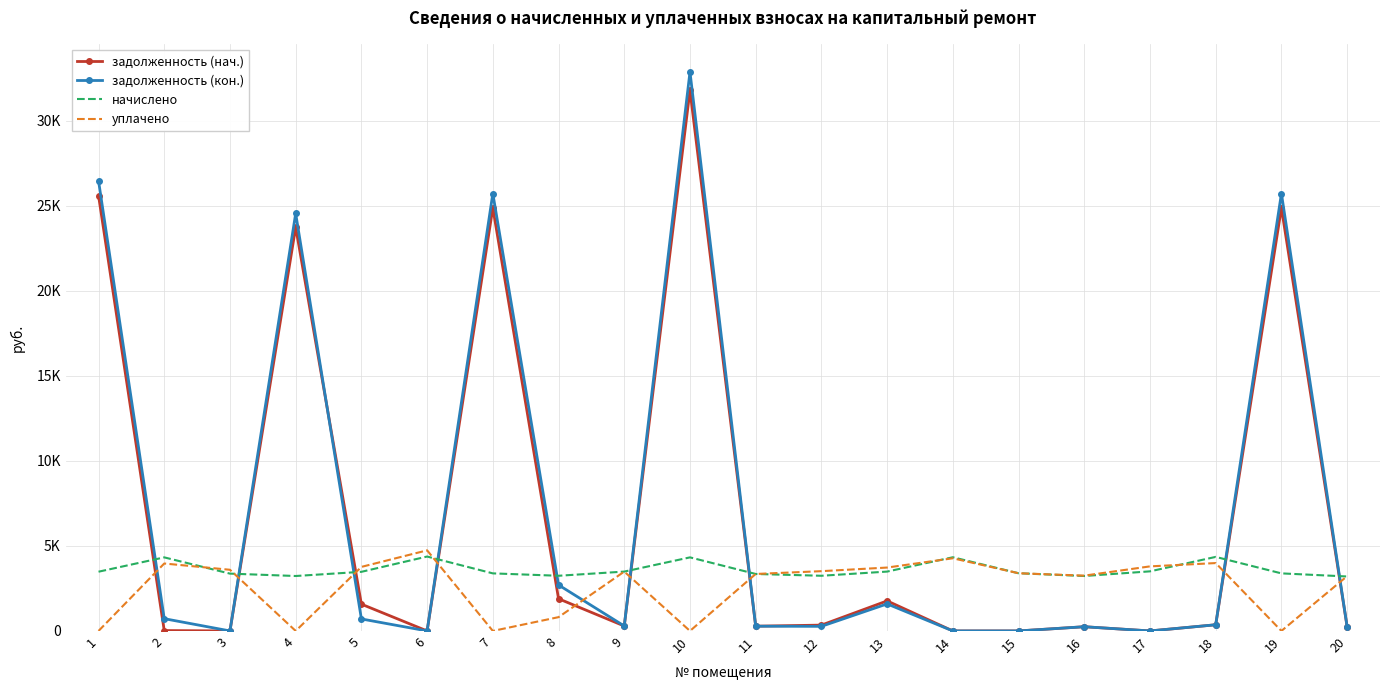

Which series changed the most between 15 and 19?

задолженность (кон.)